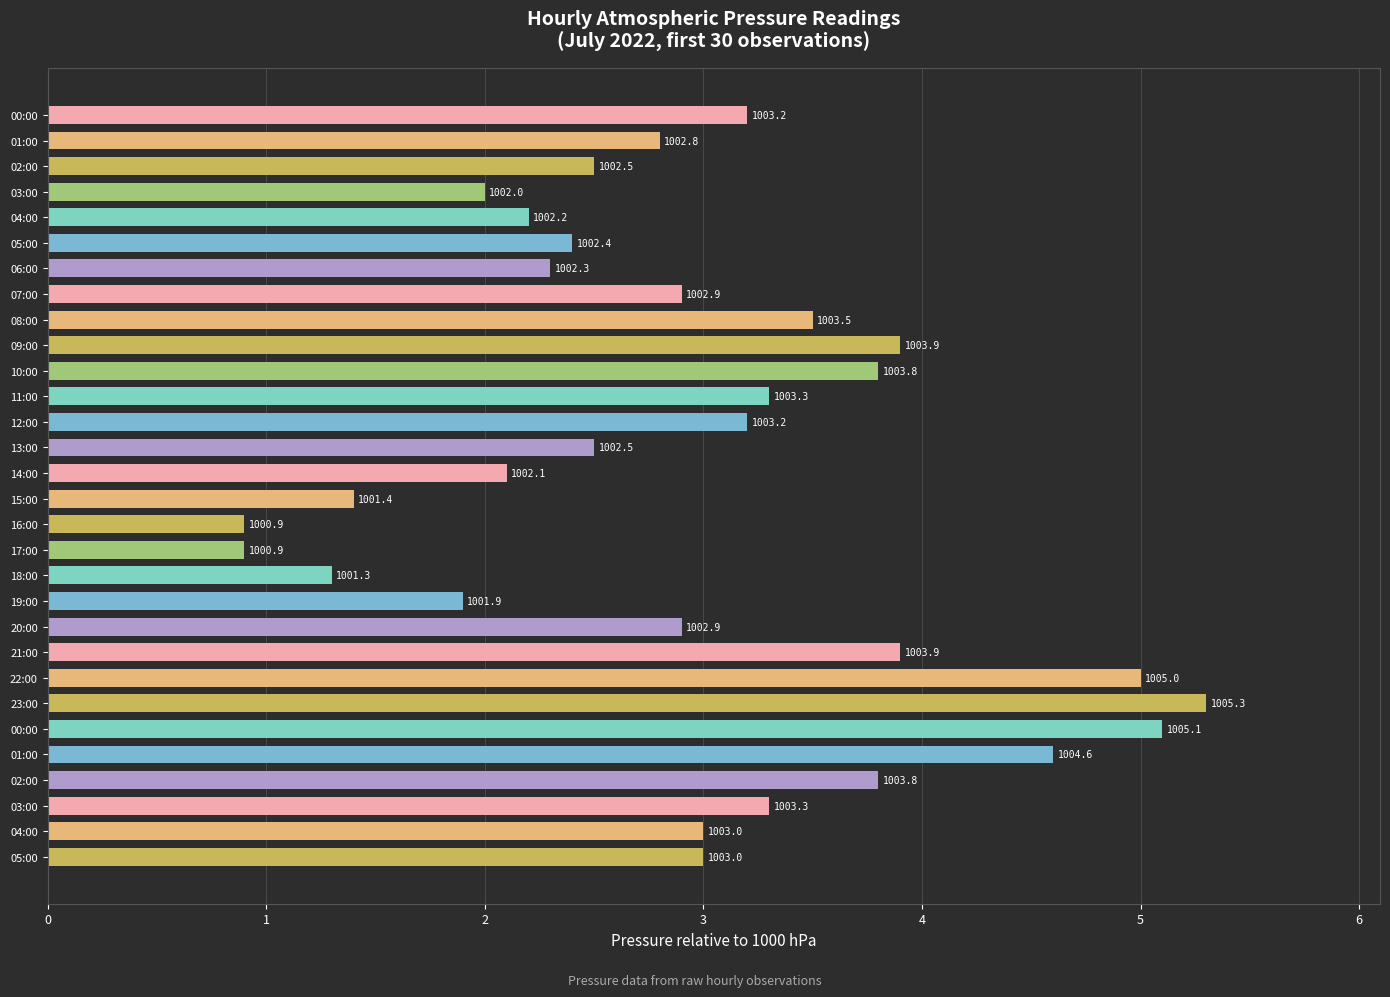

Where is the data nearest to the value 3?

04:00